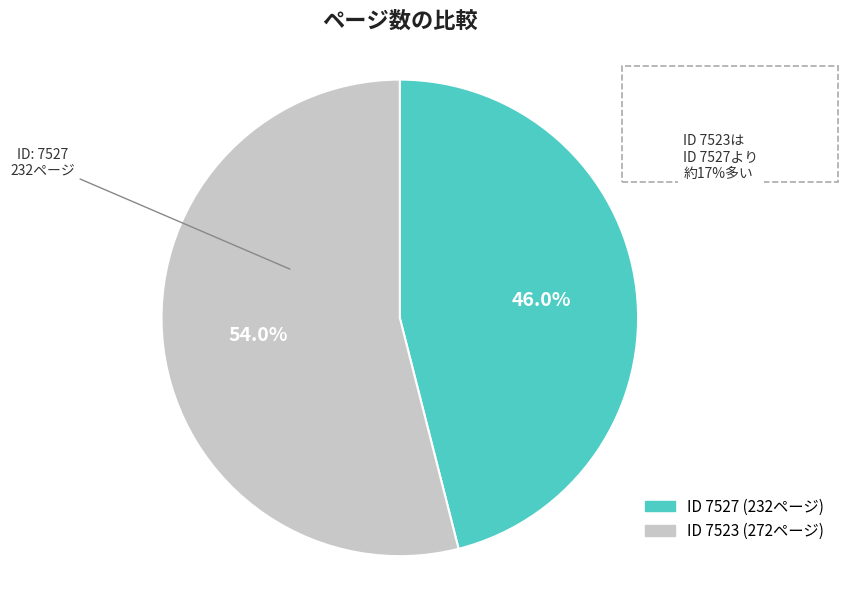

How many slices are in this pie chart?

2